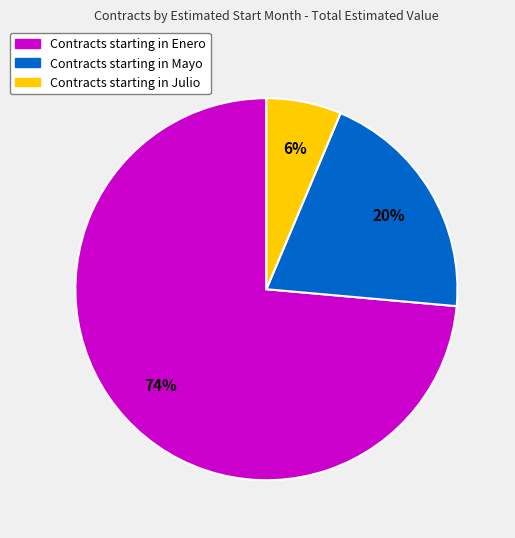

To the nearest percent, what is the average slice percentage?

33%